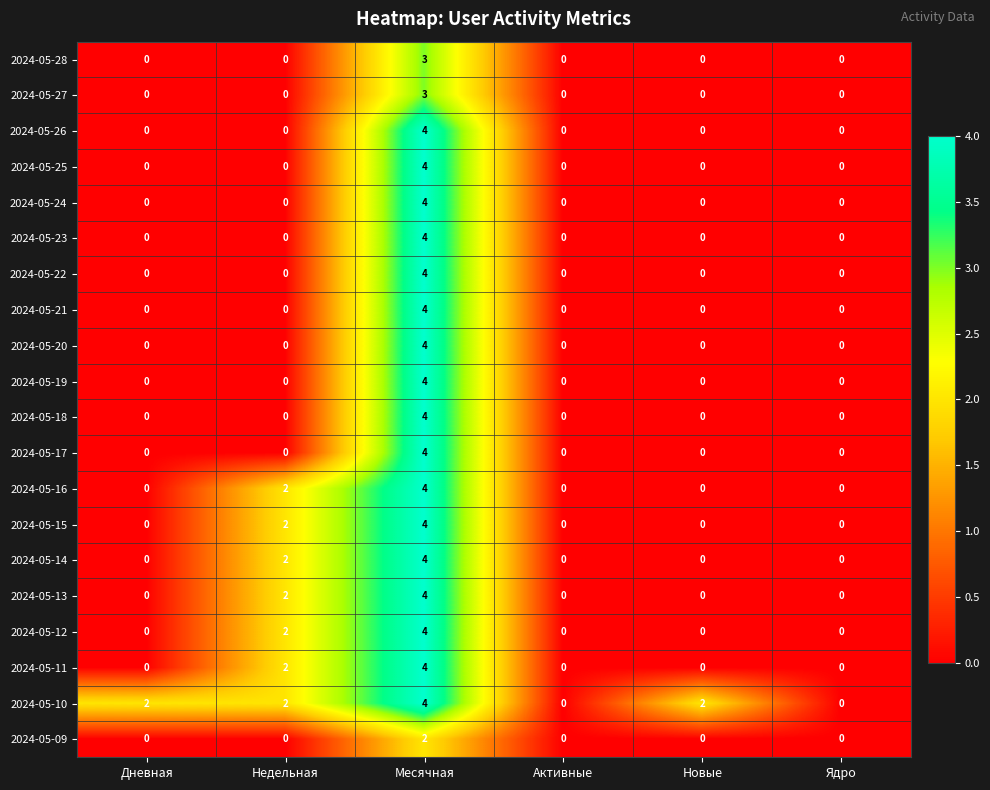

How many categories are shown in the chart?

6